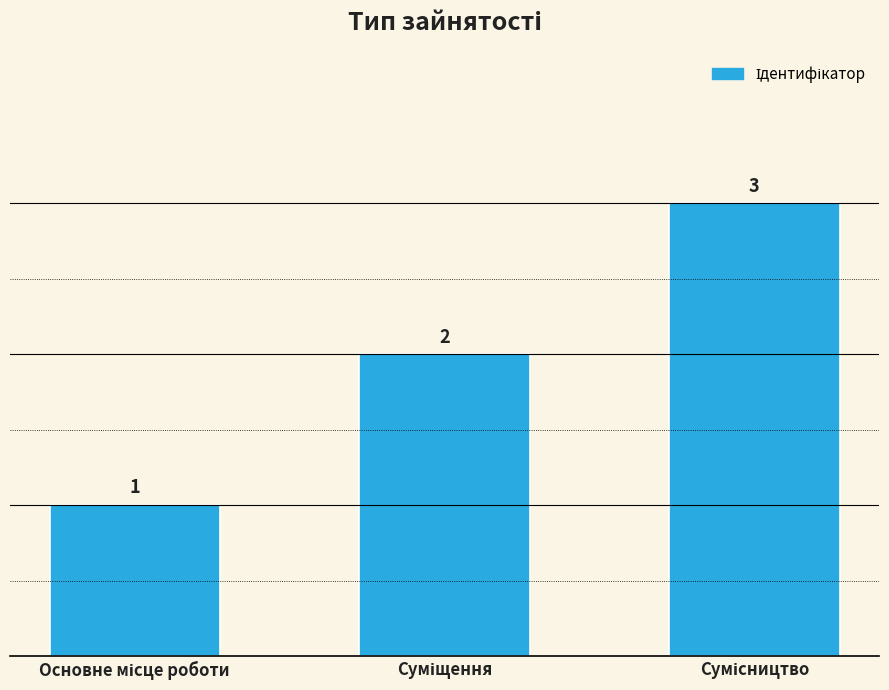

How many distinct data groups are displayed?

1